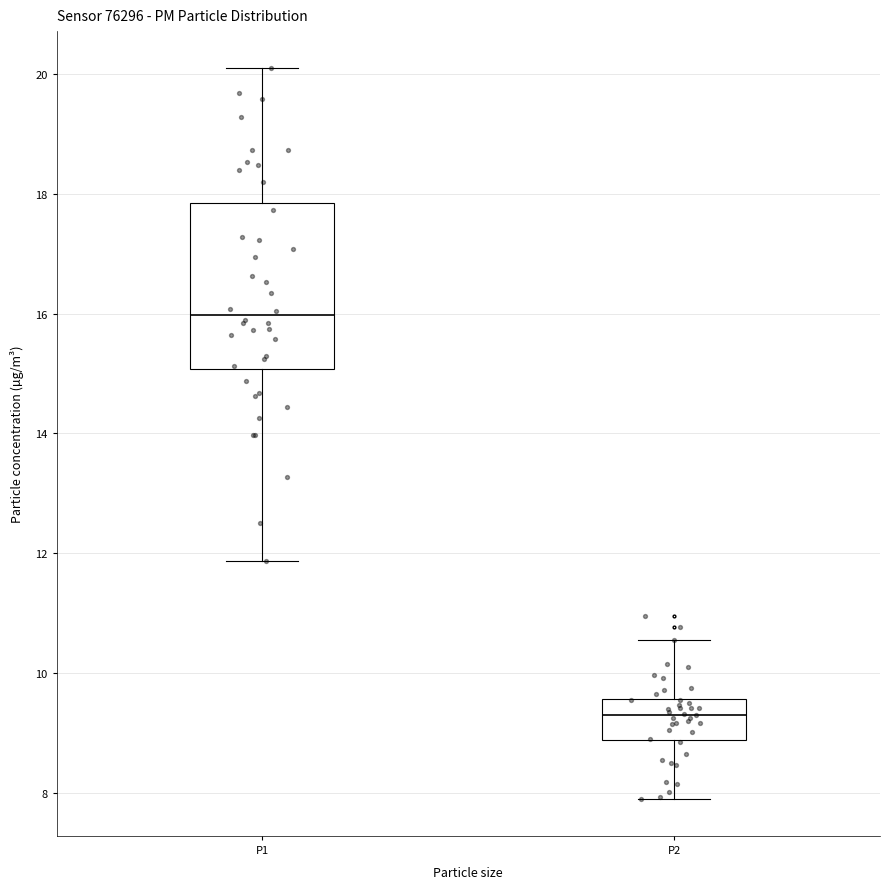

Comparing the boxes themselves (not the whiskers), which one is the tallest?

P1